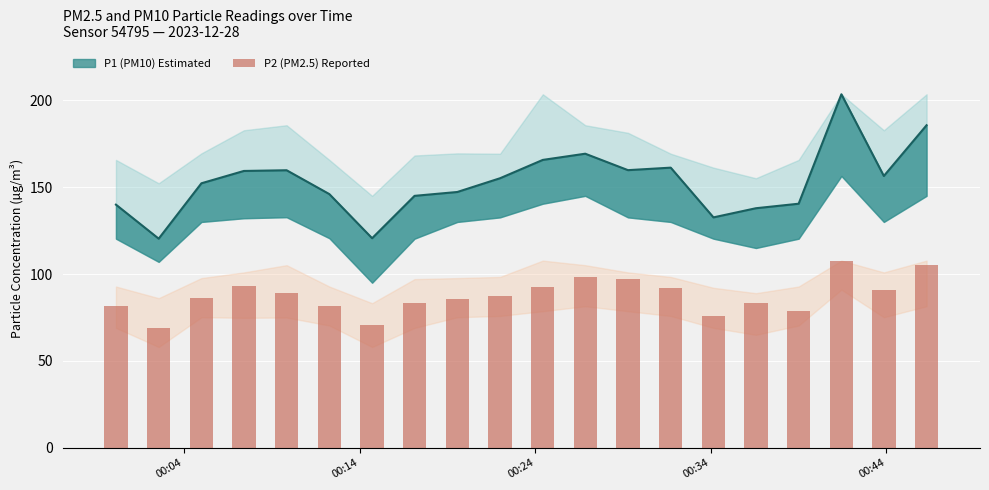

The P1_upper series shows 169.5 at 04:00. True or false?

True